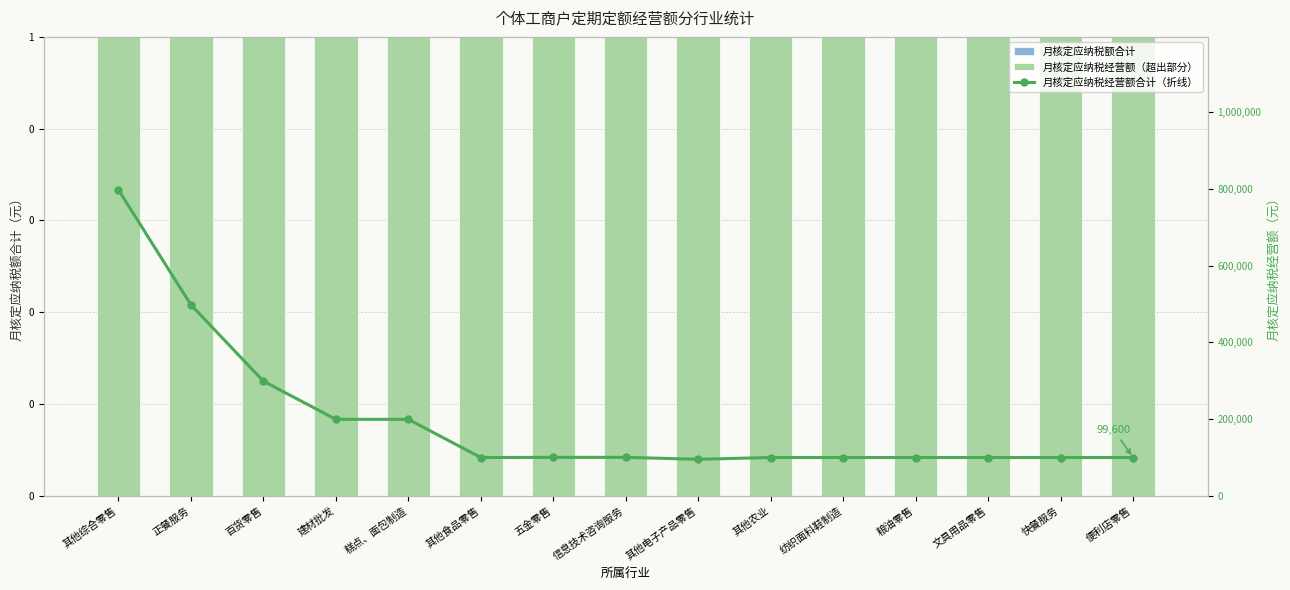

True or false: 月核定应纳税额合计 has a value of 0 at 五金零售.

True